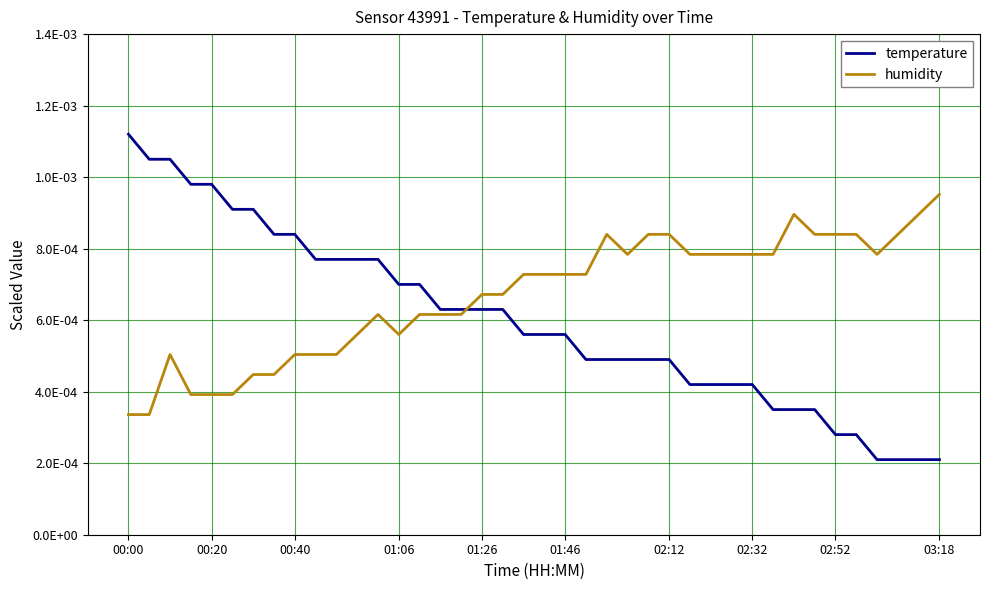

Does the chart have visible grid lines?

Yes